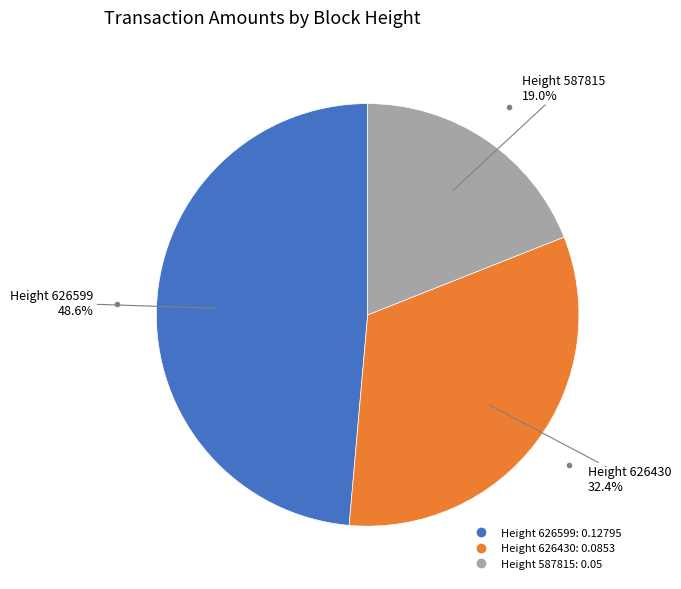

Is there any slice that represents more than half of the pie?

No